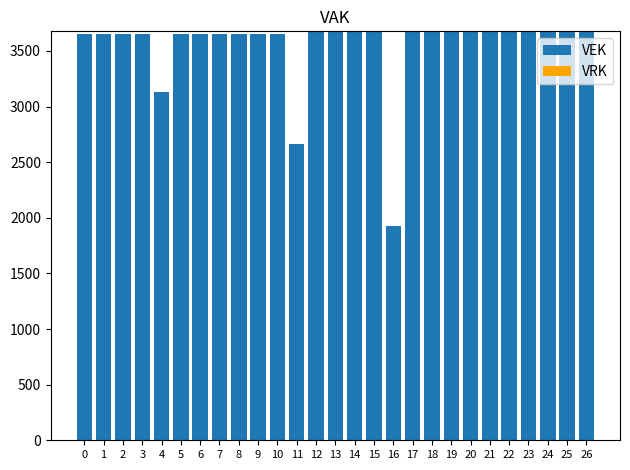

Read the value at 19, to the nearest 50.

3700